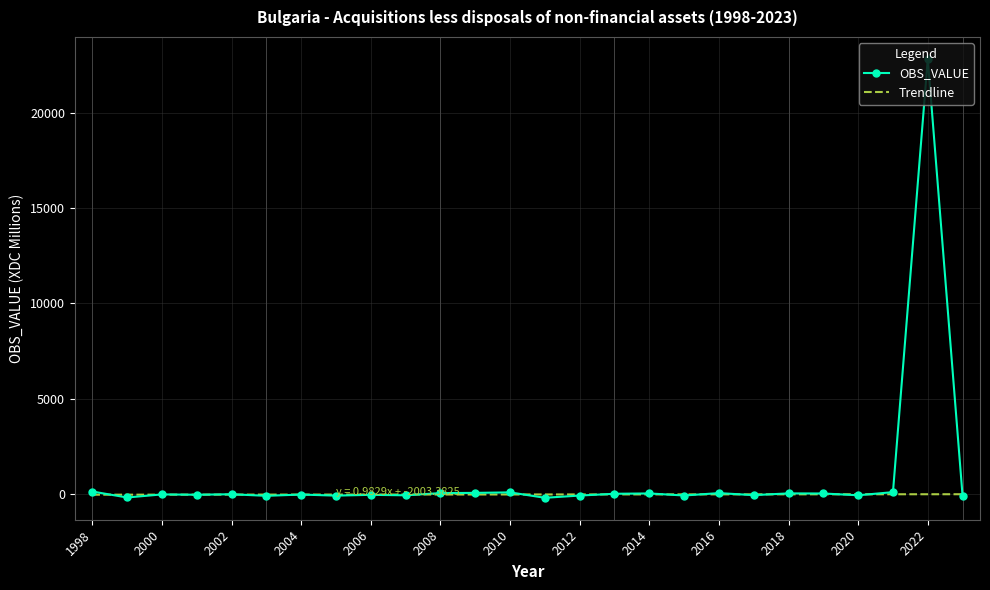

Which series has the largest range (max minus min)?

OBS_VALUE